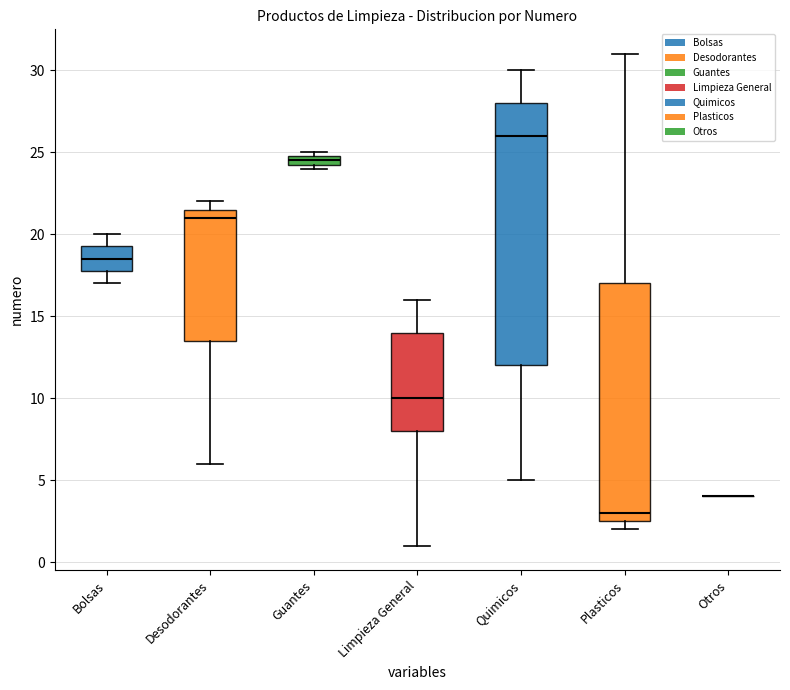

Where does the median line of the box for Quimicos sit on the y-axis? The values are not printed on the chart, so give them approximately, as read against the axis.

26.0